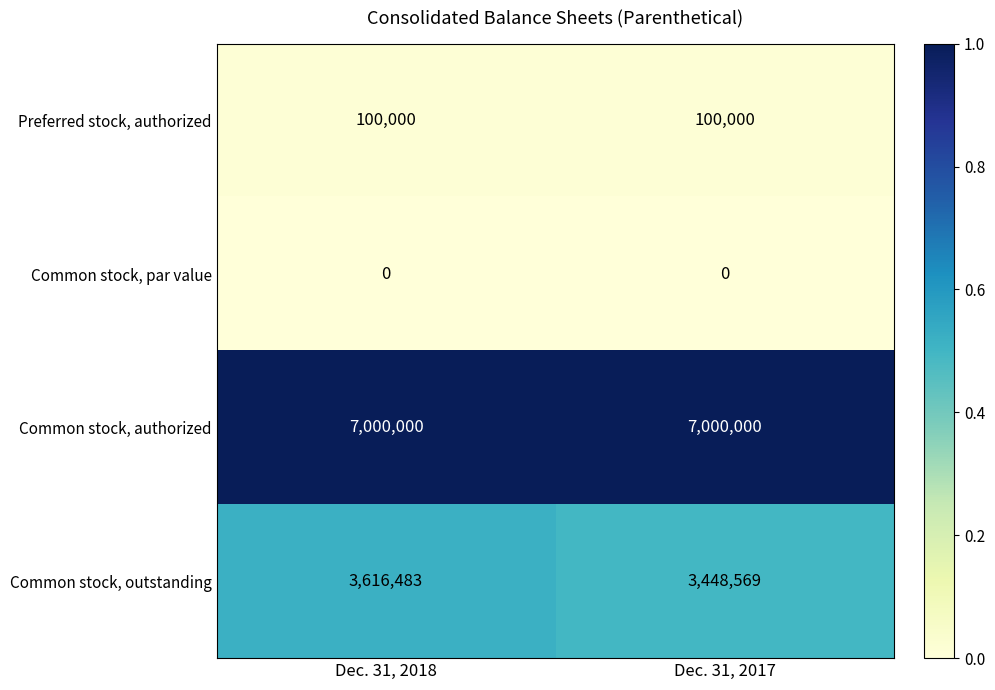

Rank the series at Dec. 31, 2017 from lowest to highest value.

Common stock, par value, Preferred stock, authorized, Common stock, outstanding, Common stock, authorized